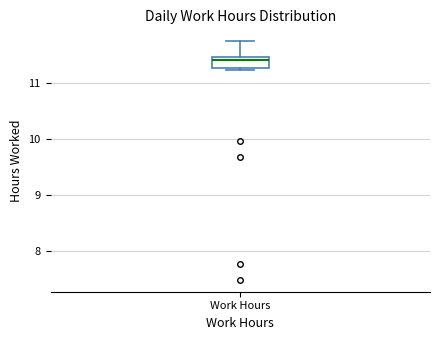

Read this box plot against the y-axis: the position of the median line, the range covered by the box, and the ends of both whiskers. The values are not printed on the chart, so give them approximately, as read against the axis.

median 11.4, box 11.3 to 11.5, whiskers 11.2 to 11.7